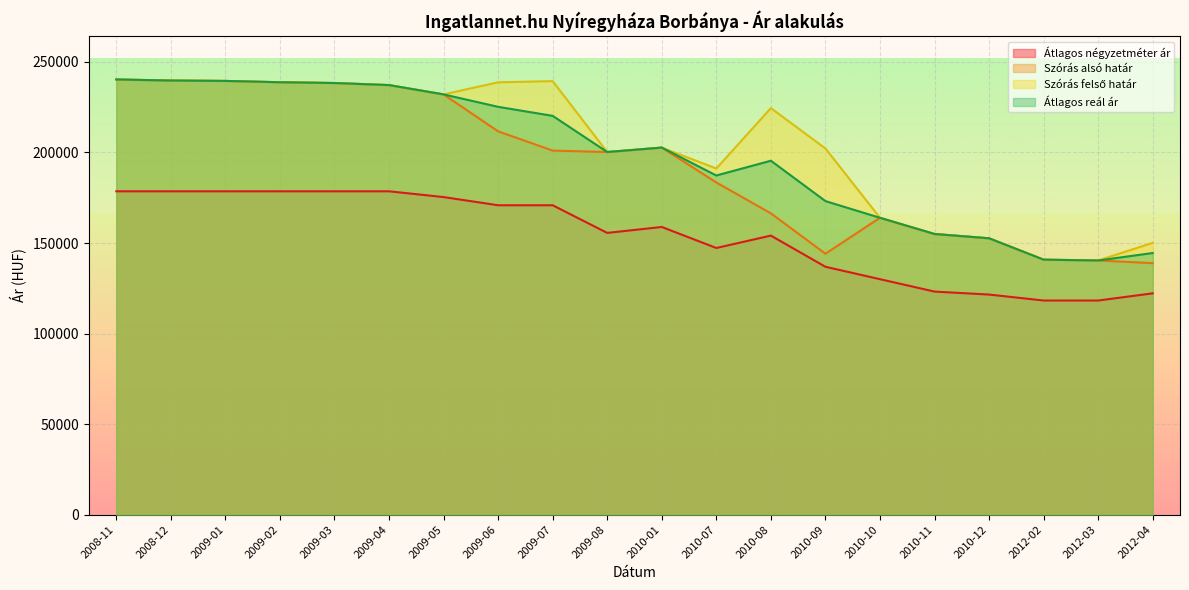

What is the average value of the Szórás alsó határ series?

193363